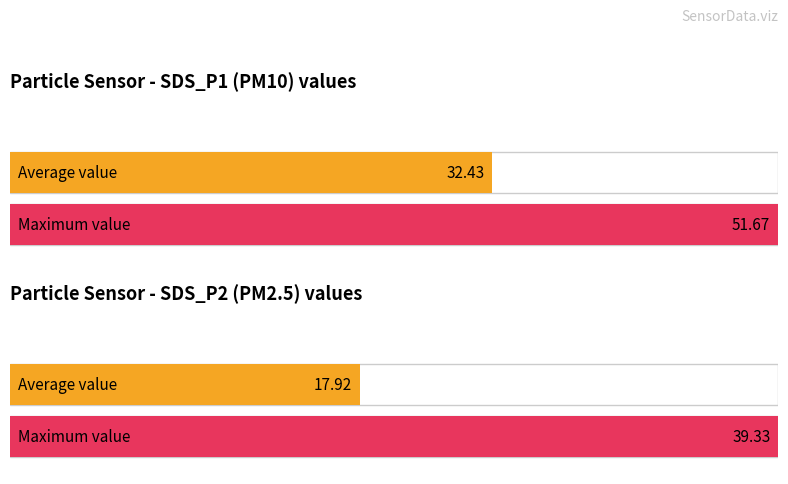

List the series in order of their peak value, highest first.

SDS_P1, SDS_P2